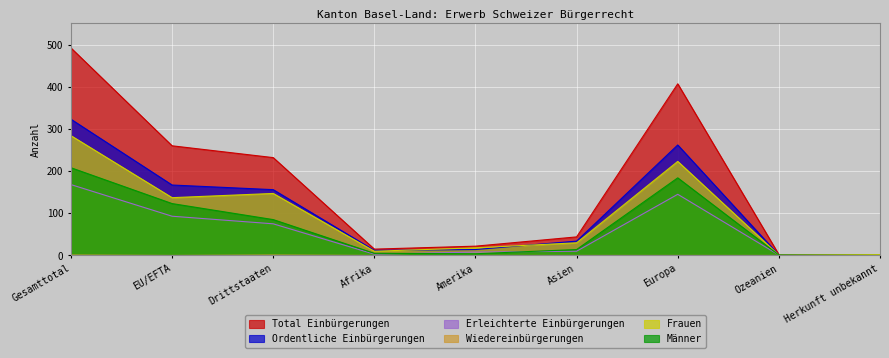

True or false: Erleichterte Einbürgerungen and Ordentliche Einbürgerungen intersect in this chart.

False